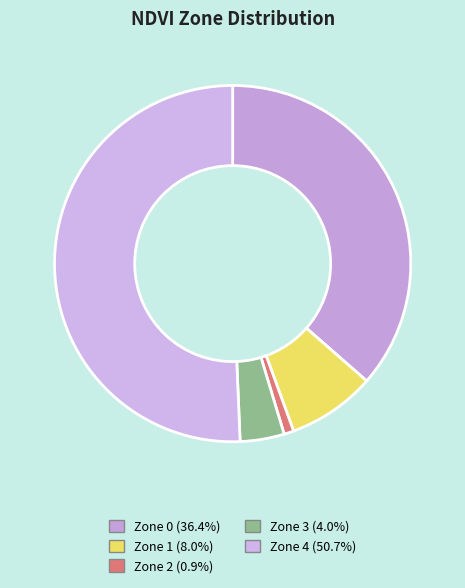

Count the number of slices in the pie.

5